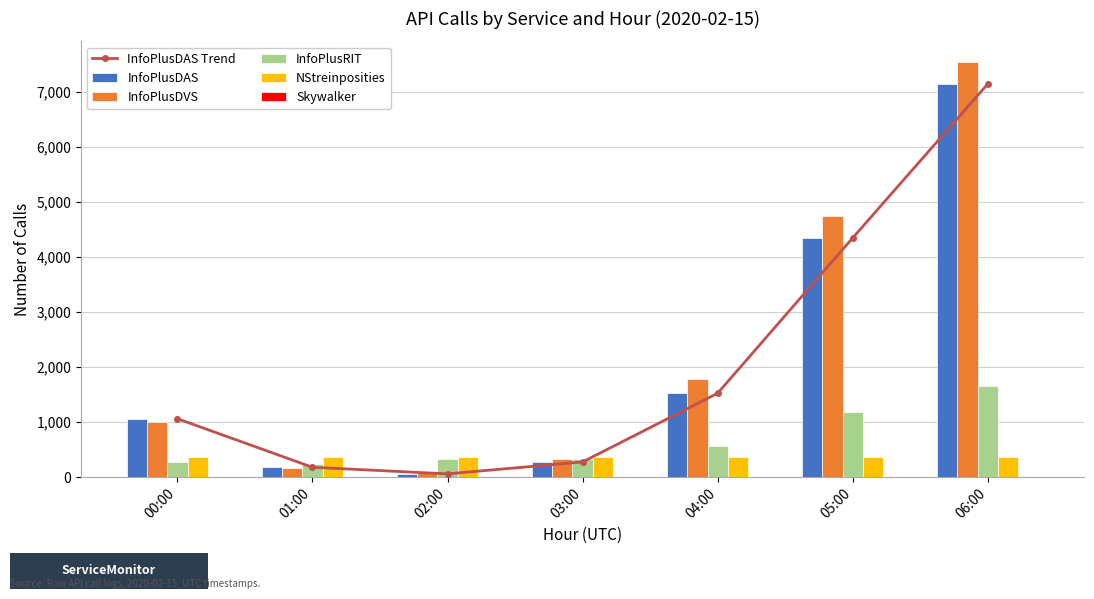

Are the bars grouped side by side (vs. stacked)?

Yes